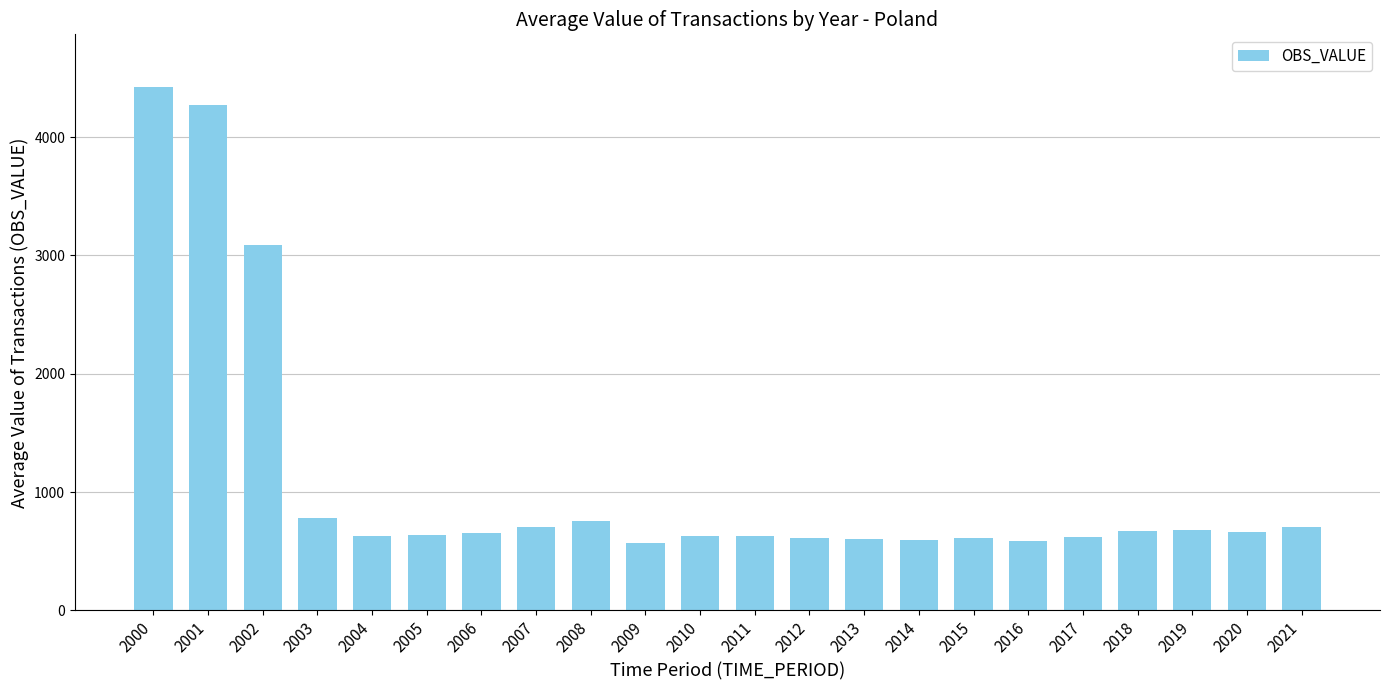

What is the difference between the values at 2004 and 2009?

60.2